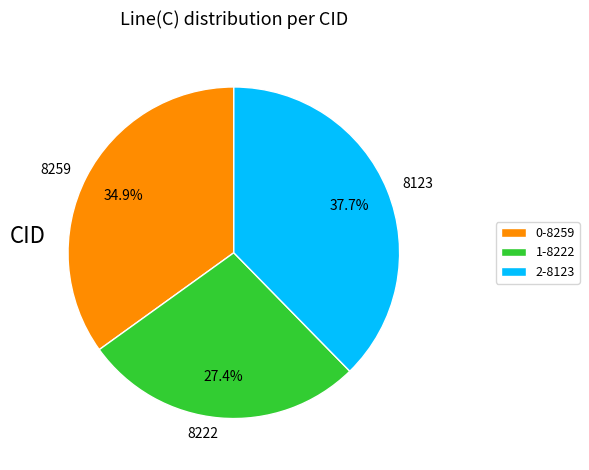

Rank the categories by value from highest to lowest.

8123, 8259, 8222